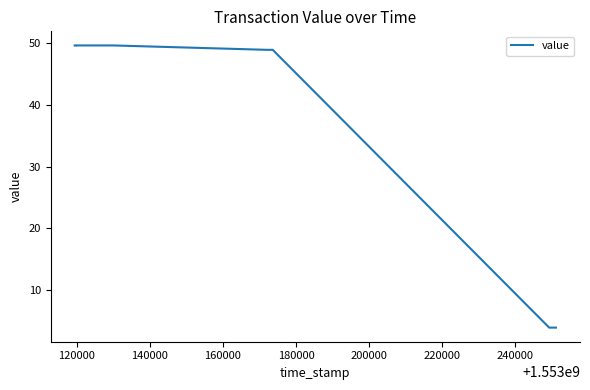

What is the smallest value displayed?

3.9